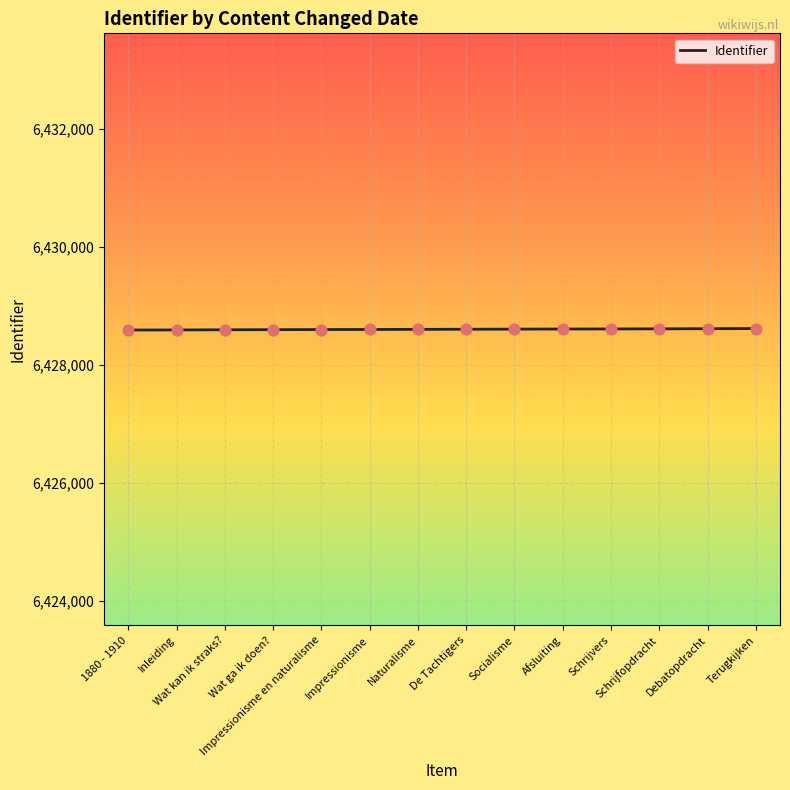

Approximately how many times larger is the value at 1880 - 1910 compared to Socialisme?

1.0